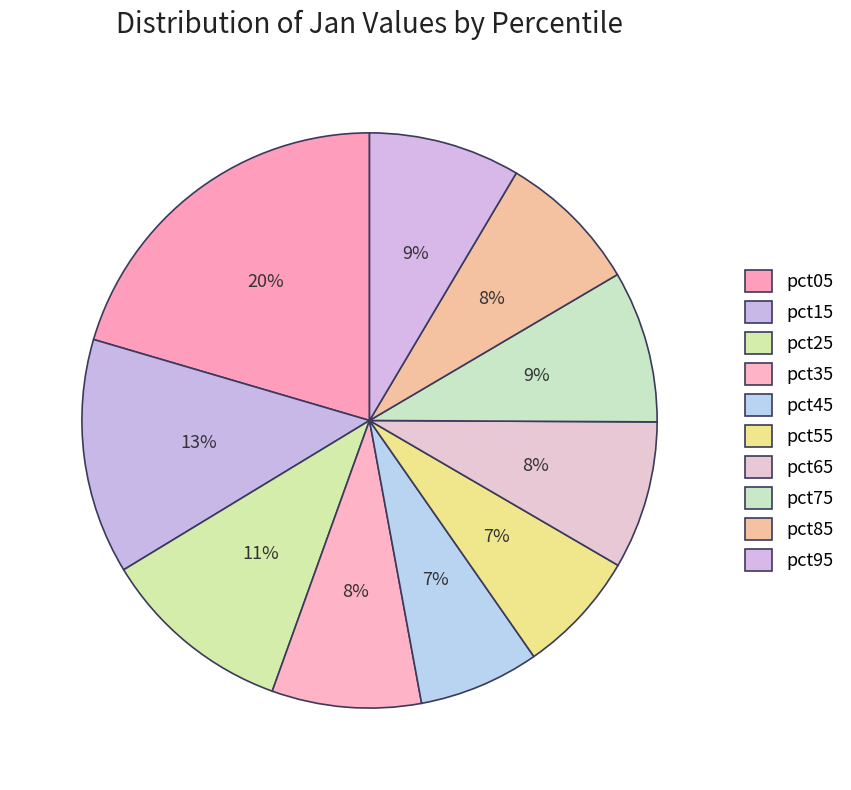

How many slices are in this pie chart?

10